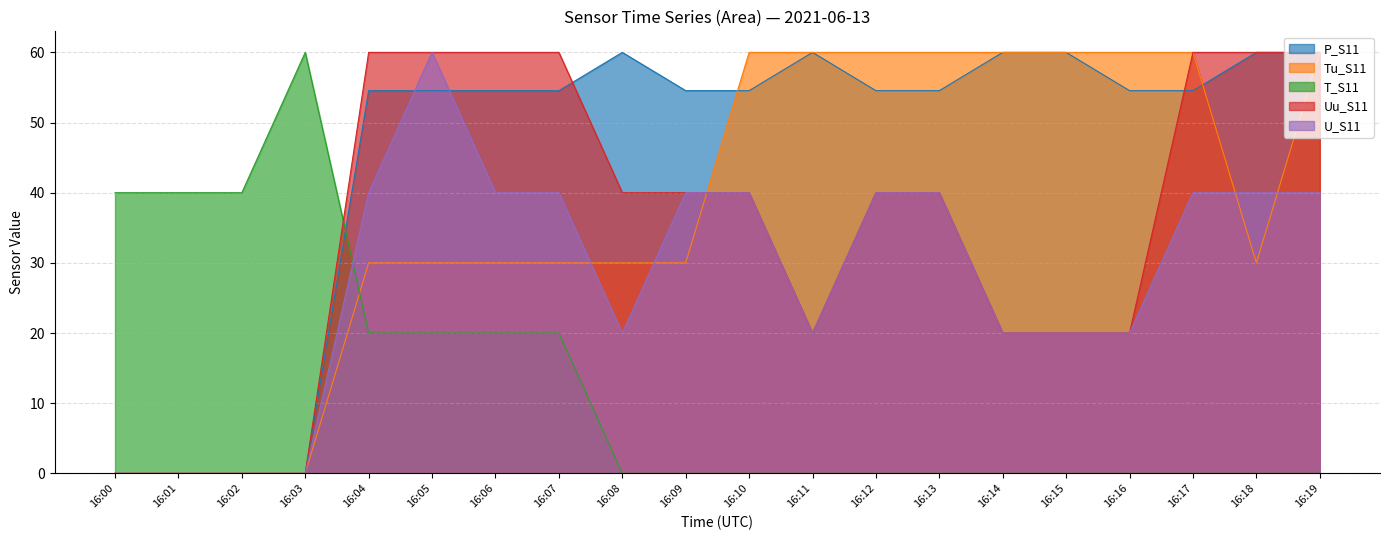

At which category is the sum across all series the highest?

16:05